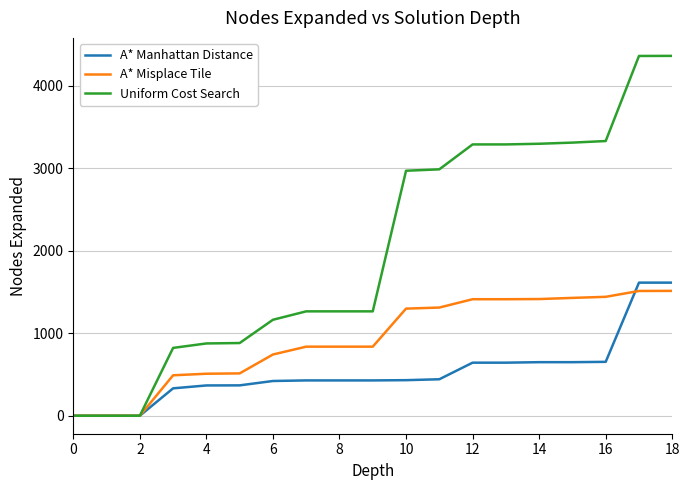

Which series has the largest range (max minus min)?

Uniform Cost Search